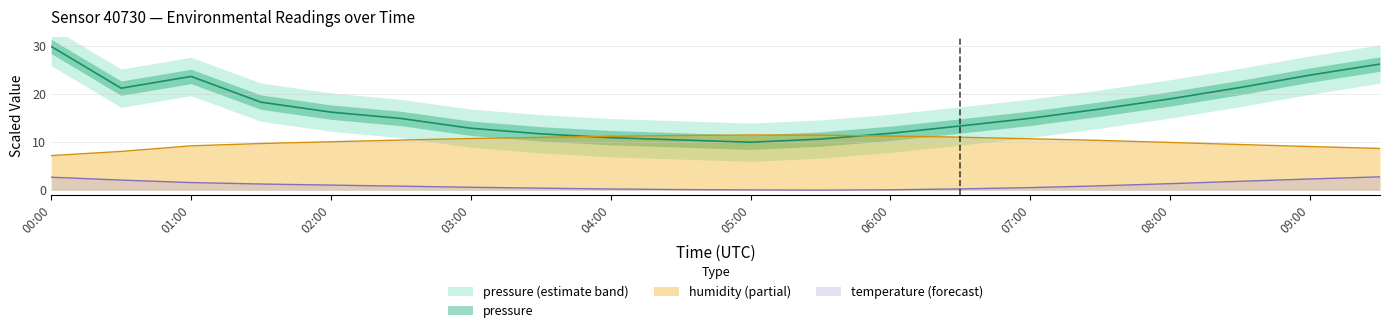

In humidity, how many points are higher than both neighbors (excluding endpoints)?

1